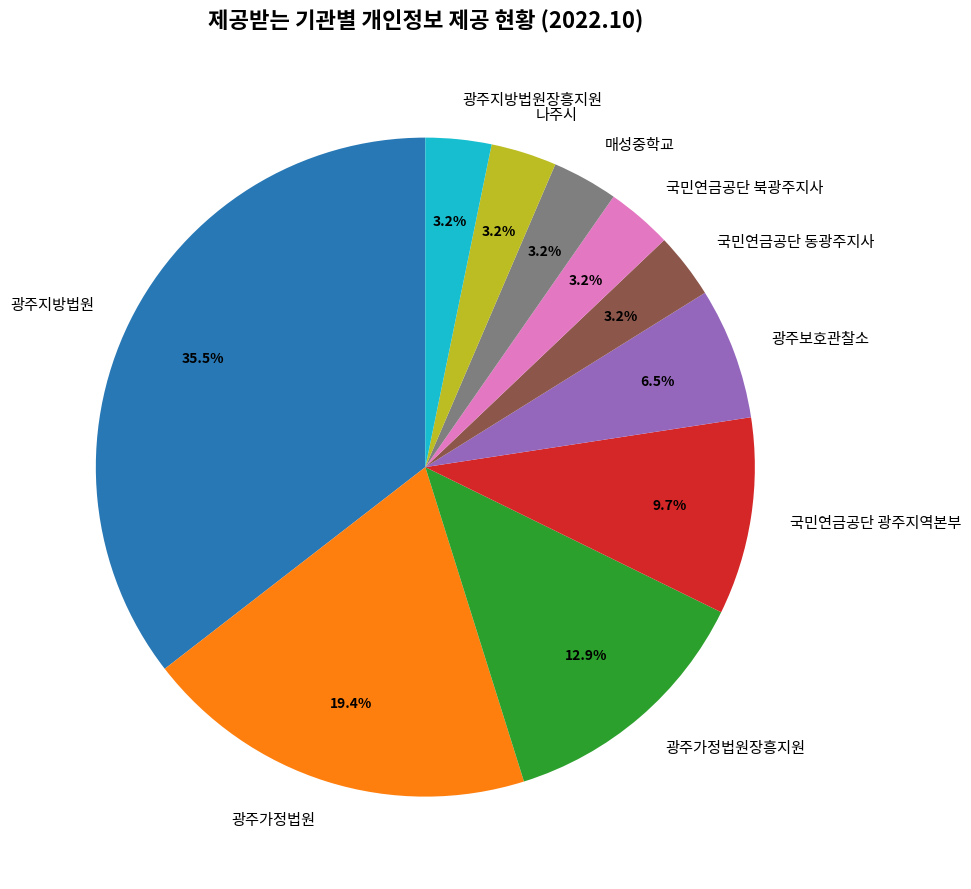

What is the ratio of the value at 국민연금공단 동광주지사 to the value at 국민연금공단 북광주지사?

1.0